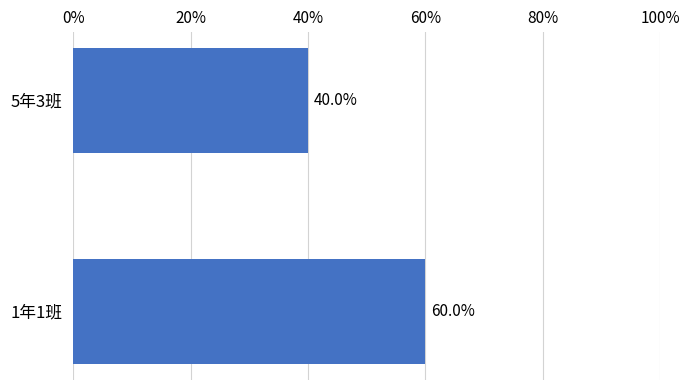

How many values are below 60?

1